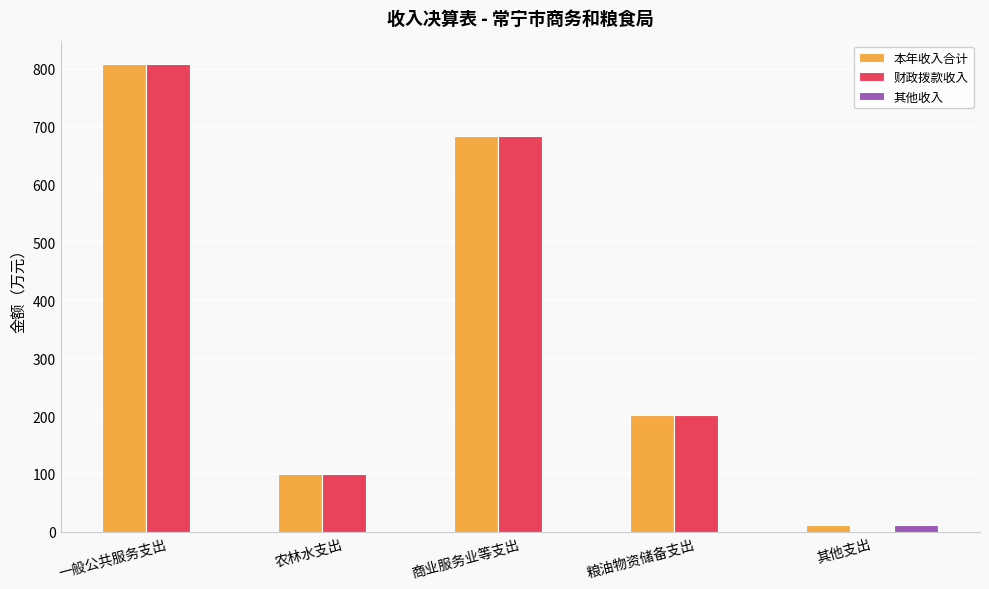

What is the approximate value of 本年收入合计 at 粮油物资储备支出?

202.6